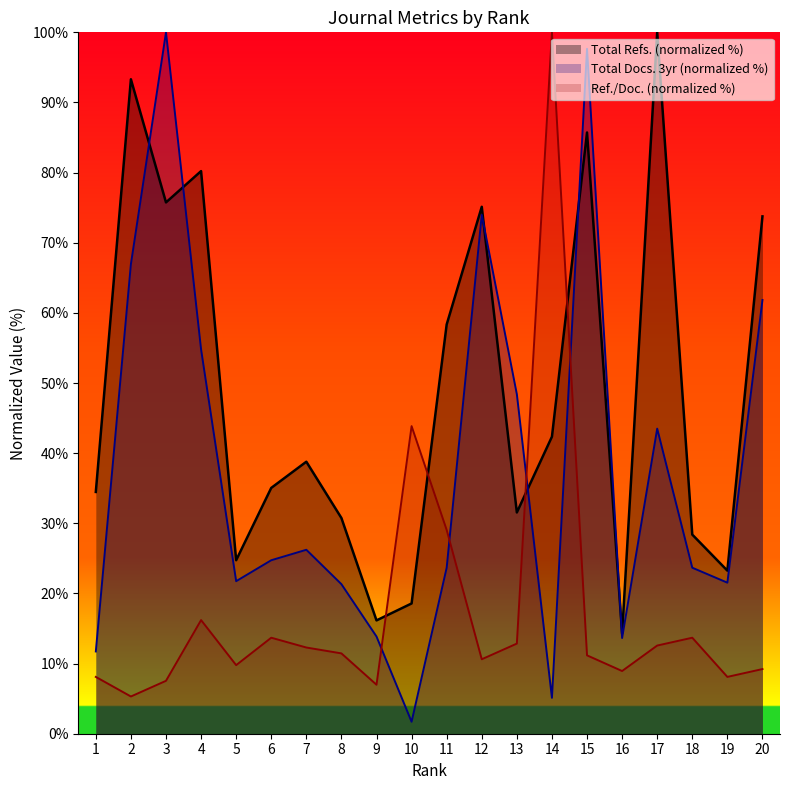

Which category has the highest value in the Ref. / Doc. series?

14